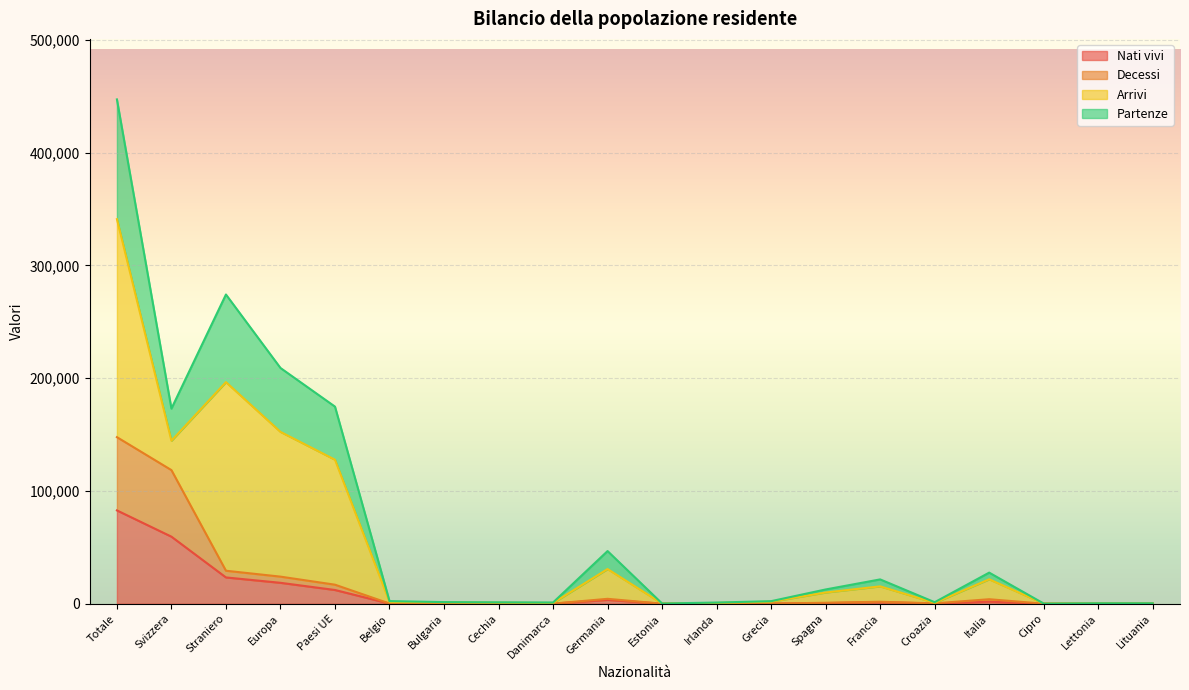

At which category is the sum across all series the highest?

Totale